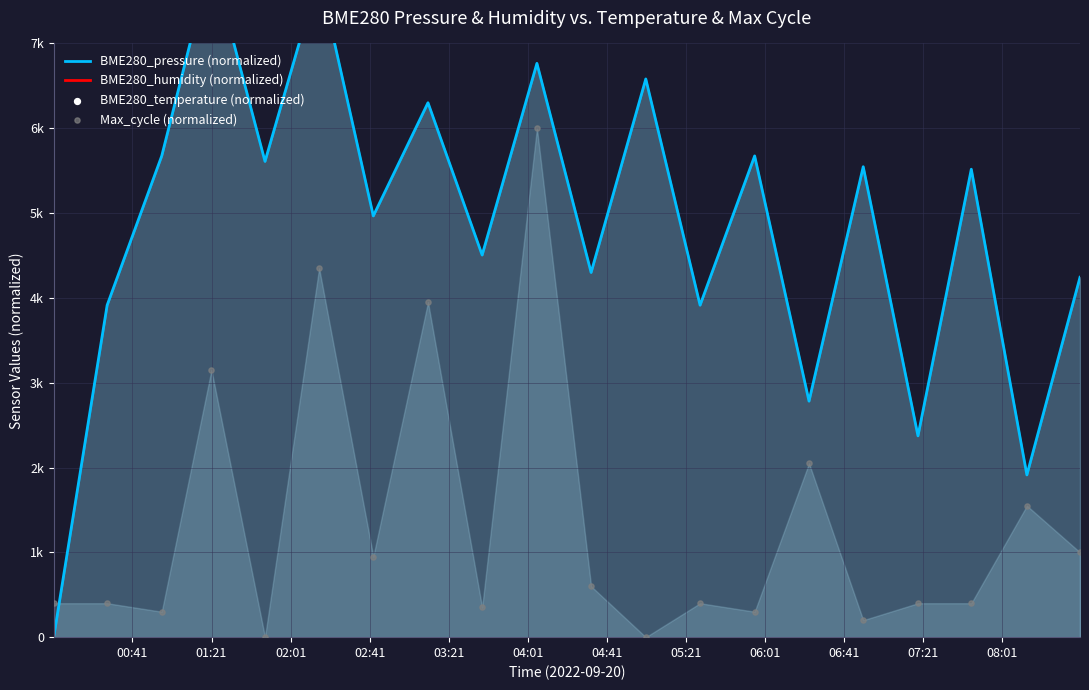

Which series contains the lowest Y value?

BME280_pressure (normalized)